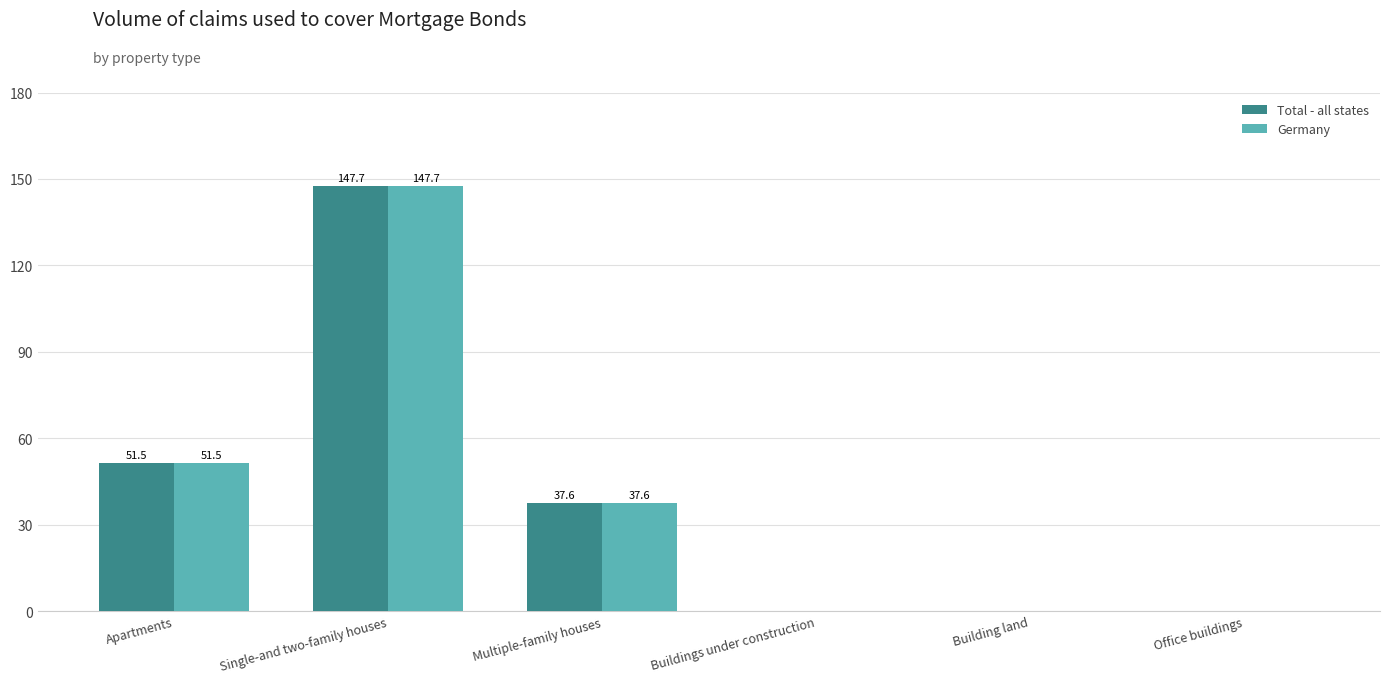

At which label does Total - all states reach its peak?

Single-and two-family houses